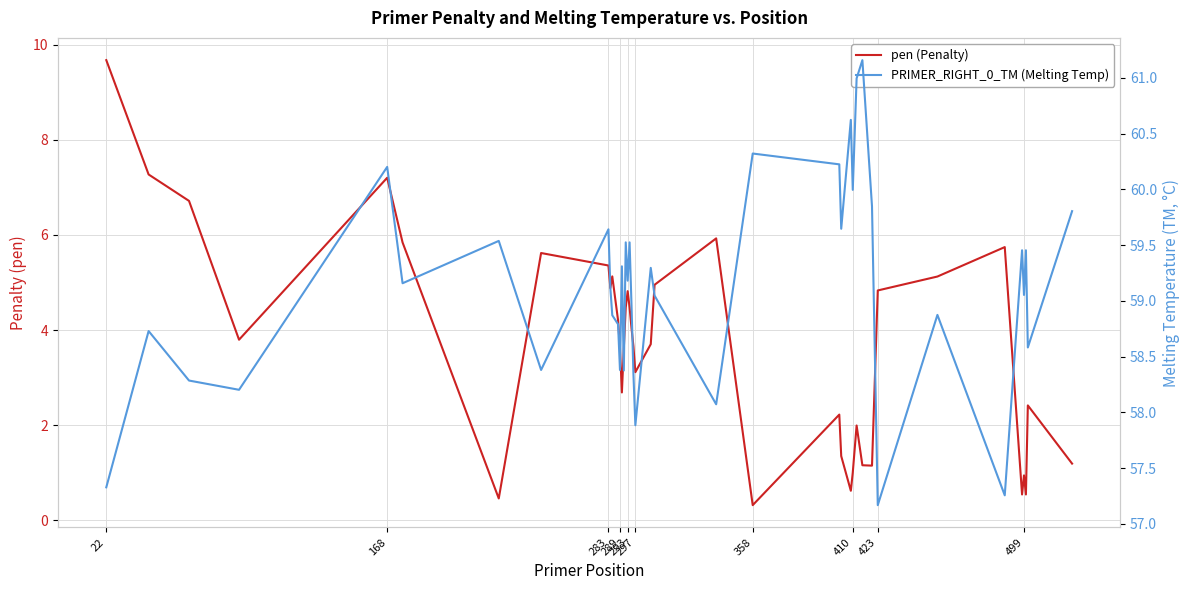

Which series changed the most between 289 and 410?

pen (Penalty)